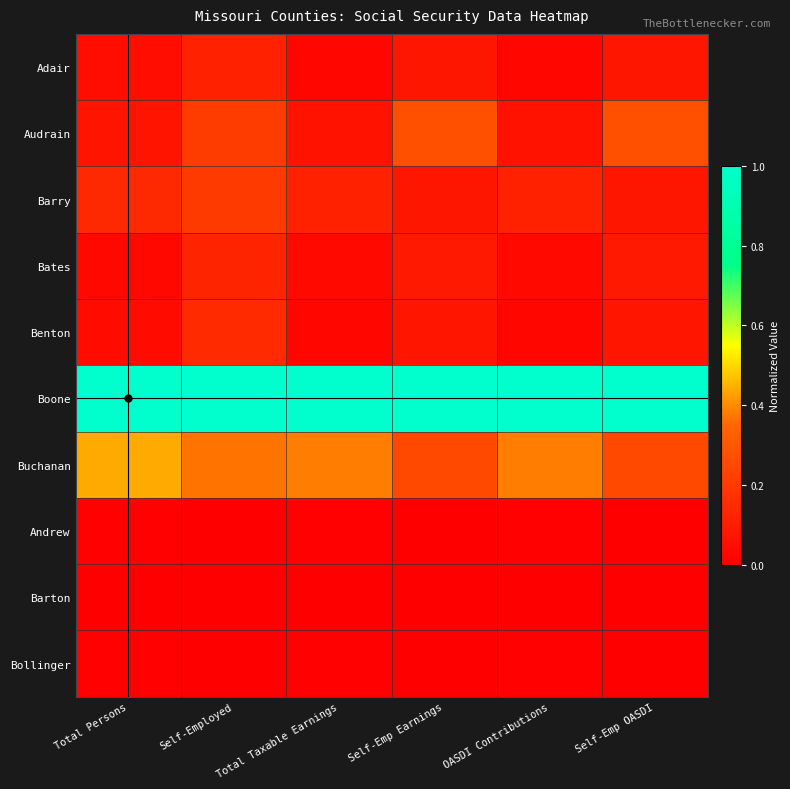

Reading left to right, list all the values displayed in this chart.

Adair: Total Persons=0.1	Self-Employed=0.1	Total Taxable Earnings=0.0	Self-Emp Earnings=0.1	OASDI Contributions=0.0	Self-Emp OASDI=0.1
Audrain: Total Persons=0.1	Self-Employed=0.2	Total Taxable Earnings=0.1	Self-Emp Earnings=0.3	OASDI Contributions=0.1	Self-Emp OASDI=0.3
Barry: Total Persons=0.1	Self-Employed=0.2	Total Taxable Earnings=0.1	Self-Emp Earnings=0.1	OASDI Contributions=0.1	Self-Emp OASDI=0.1
Bates: Total Persons=0.0	Self-Employed=0.1	Total Taxable Earnings=0.0	Self-Emp Earnings=0.1	OASDI Contributions=0.0	Self-Emp OASDI=0.1
Benton: Total Persons=0.0	Self-Employed=0.1	Total Taxable Earnings=0.0	Self-Emp Earnings=0.1	OASDI Contributions=0.0	Self-Emp OASDI=0.1
Boone: Total Persons=1.0	Self-Employed=1.0	Total Taxable Earnings=1.0	Self-Emp Earnings=1.0	OASDI Contributions=1.0	Self-Emp OASDI=1.0
Buchanan: Total Persons=0.4	Self-Employed=0.4	Total Taxable Earnings=0.4	Self-Emp Earnings=0.2	OASDI Contributions=0.4	Self-Emp OASDI=0.2
Andrew: Total Persons=0.0	Self-Employed=0.0	Total Taxable Earnings=0.0	Self-Emp Earnings=0.0	OASDI Contributions=0.0	Self-Emp OASDI=0.0
Barton: Total Persons=0.0	Self-Employed=0.0	Total Taxable Earnings=0.0	Self-Emp Earnings=0.0	OASDI Contributions=0.0	Self-Emp OASDI=0.0
Bollinger: Total Persons=0.0	Self-Employed=0.0	Total Taxable Earnings=0.0	Self-Emp Earnings=0.0	OASDI Contributions=0.0	Self-Emp OASDI=0.0